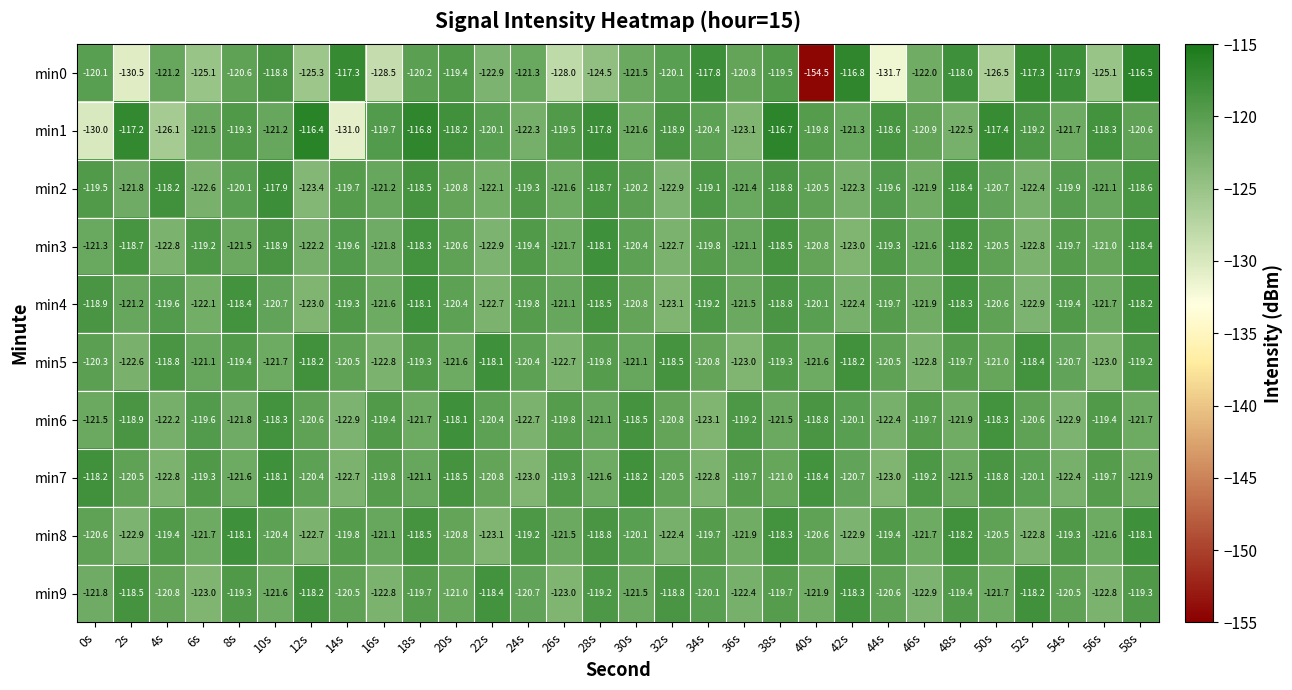

Rank the series at 10s from lowest to highest value.

min5, min9, min1, min4, min8, min3, min0, min6, min7, min2